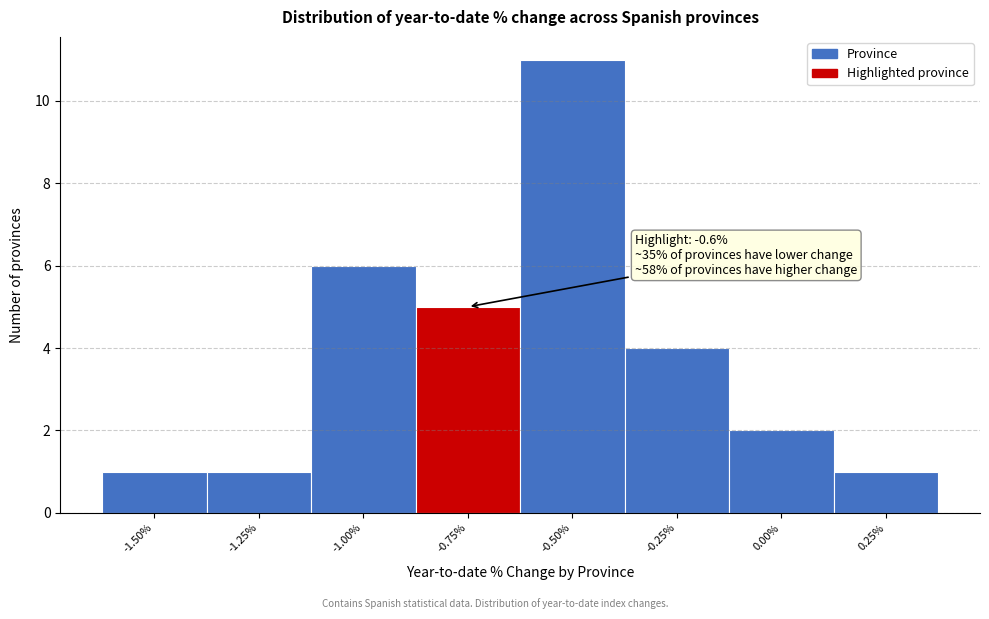

Reading left to right, list all the values displayed in this chart.

1	1	6	5	11	4	2	1